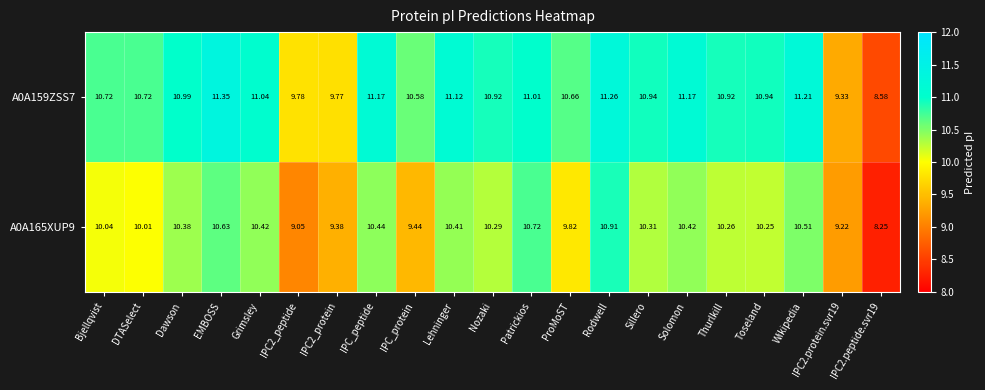

At which label does A0A165XUP9 first exceed 10?

Bjellqvist